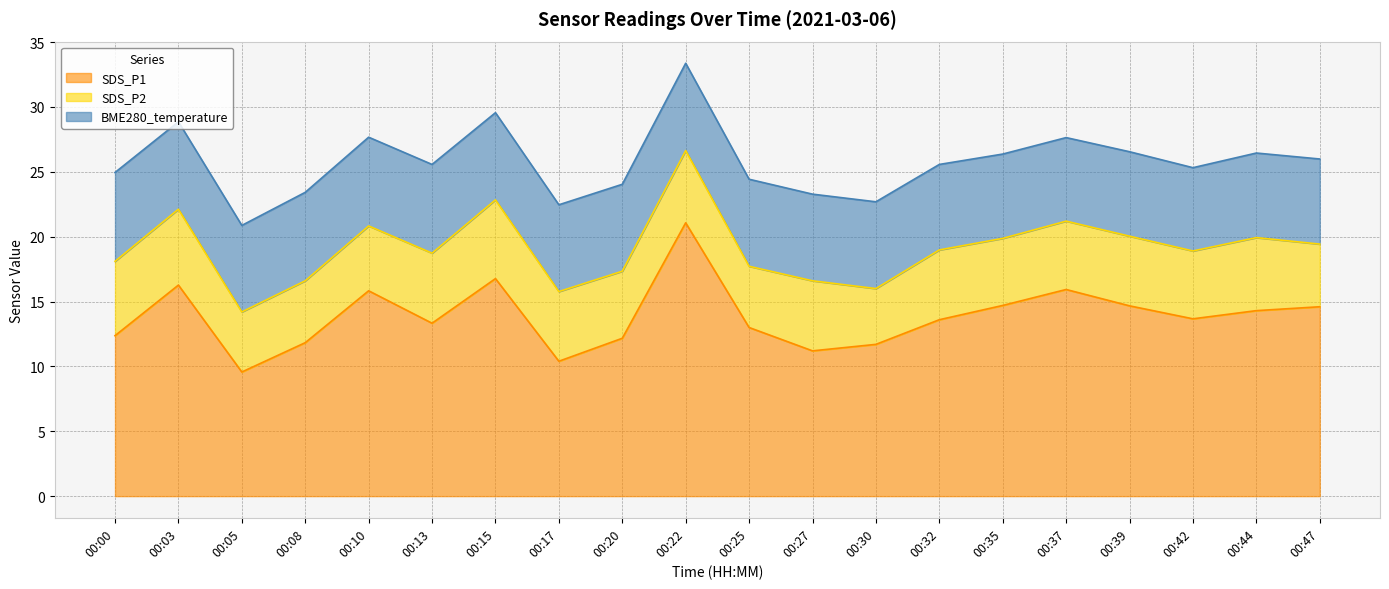

What are all the series names shown in the legend?

SDS_P1, SDS_P2, BME280_temperature